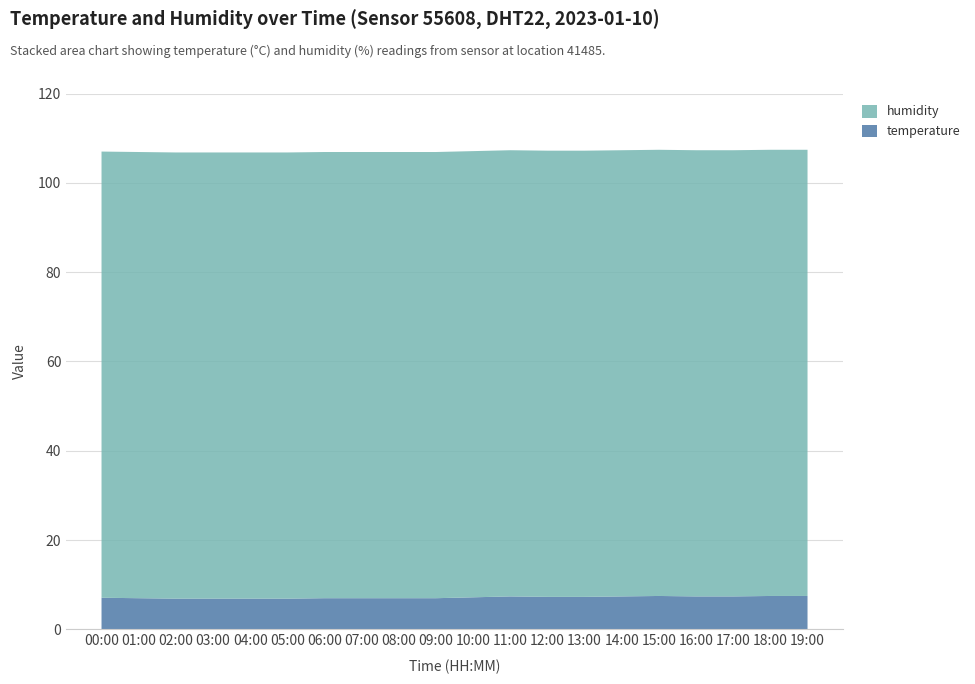

Reading left to right, transcribe all the data shown in this chart.

temperature: 00:00=7.1	01:00=7.0	02:00=6.9	03:00=6.9	04:00=6.9	05:00=6.9	06:00=7.0	07:00=7.0	08:00=7.0	09:00=7.0	10:00=7.2	11:00=7.4	12:00=7.3	13:00=7.3	14:00=7.4	15:00=7.5	16:00=7.4	17:00=7.4	18:00=7.5	19:00=7.5
humidity: 00:00=99.9	01:00=99.9	02:00=99.9	03:00=99.9	04:00=99.9	05:00=99.9	06:00=99.9	07:00=99.9	08:00=99.9	09:00=99.9	10:00=99.9	11:00=99.9	12:00=99.9	13:00=99.9	14:00=99.9	15:00=99.9	16:00=99.9	17:00=99.9	18:00=99.9	19:00=99.9